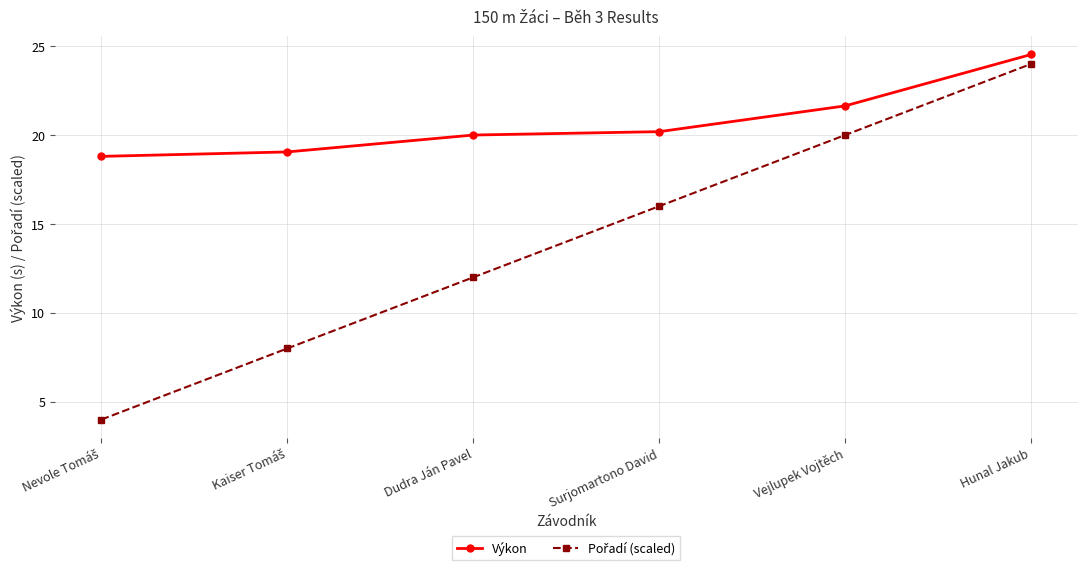

What is the spread (max minus min) of values at Hunal Jakub?

0.5